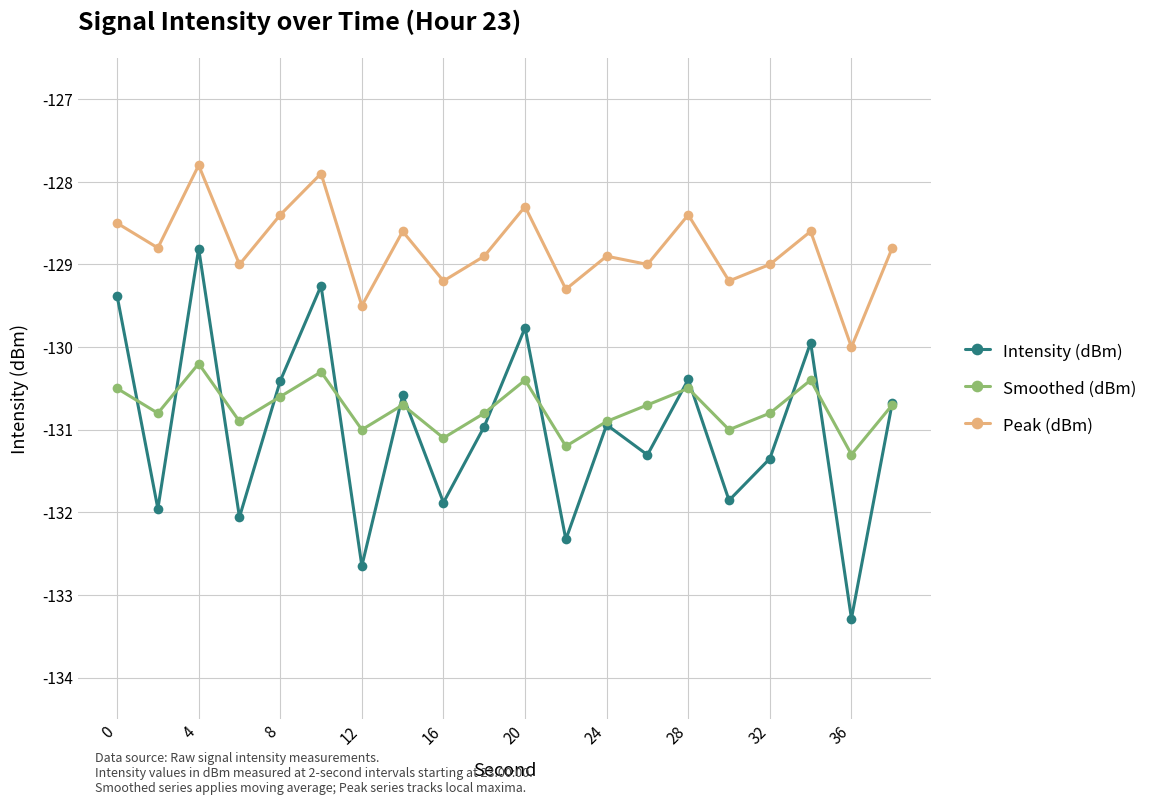

Which series has the largest total across all categories?

Peak (dBm)